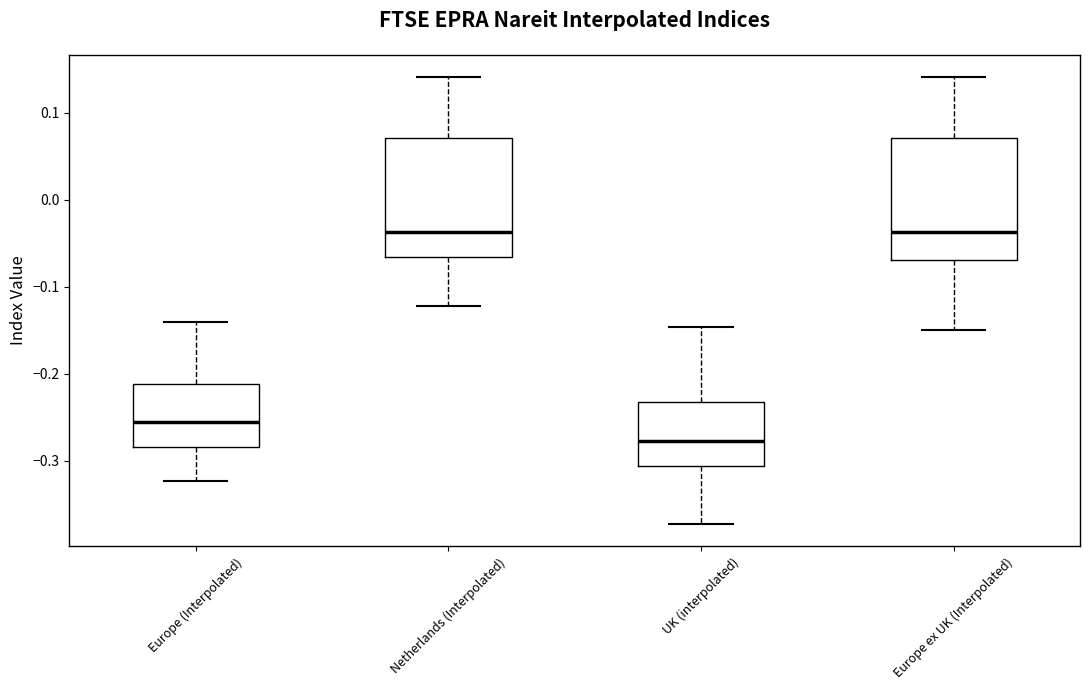

Which box has the lowest median line?

UK (interpolated)